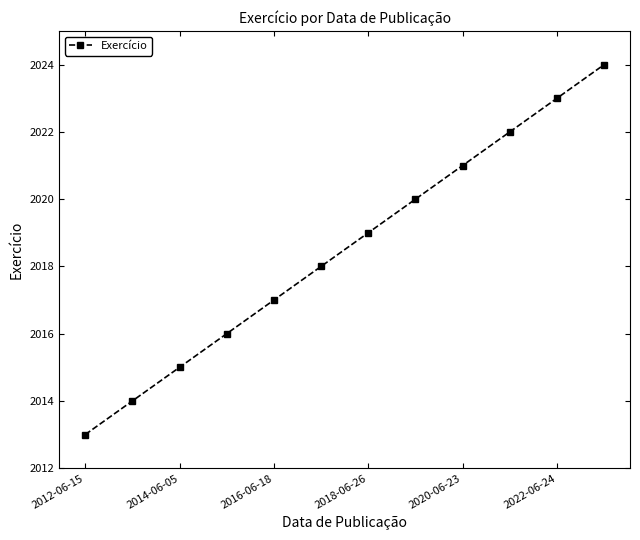

True or false: there are more than 2 points higher than both neighbors.

False